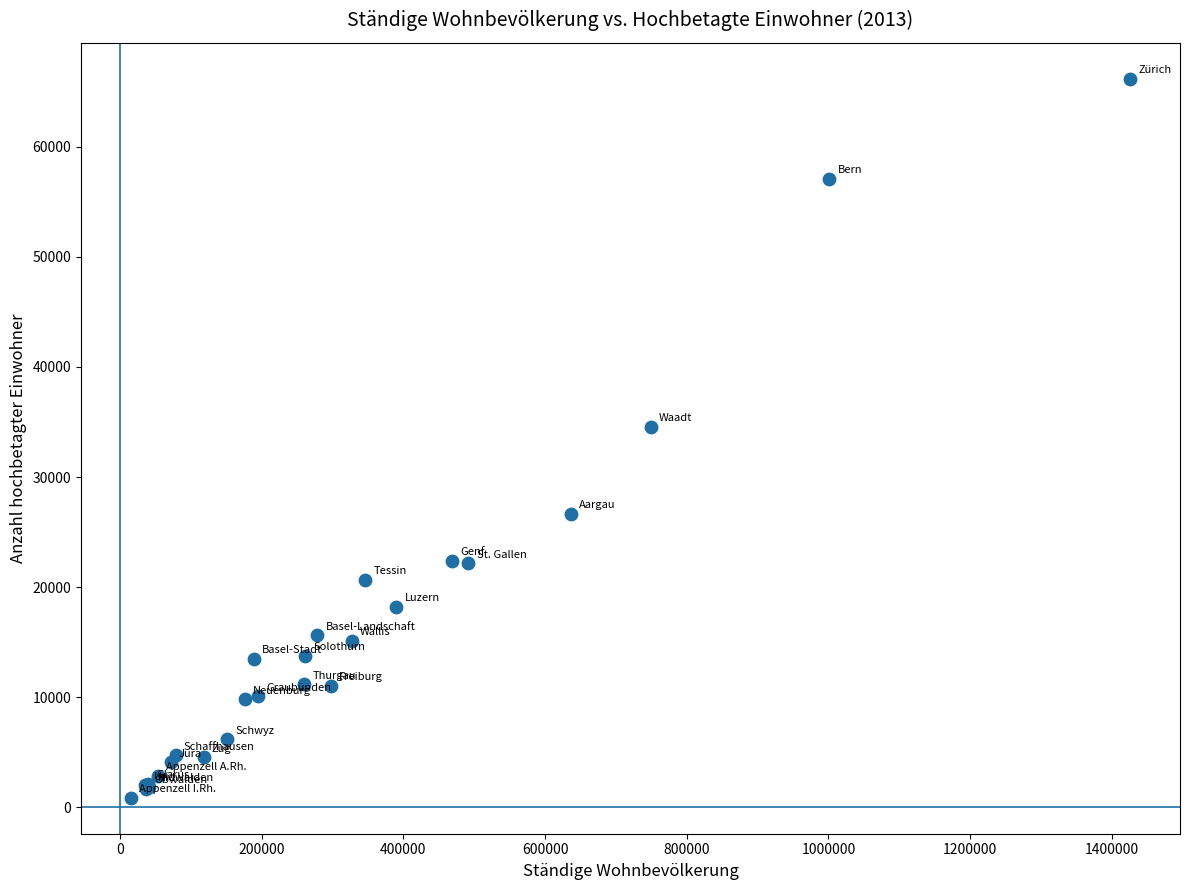

What Y value in the scatter plot is closest to 33522?

34550